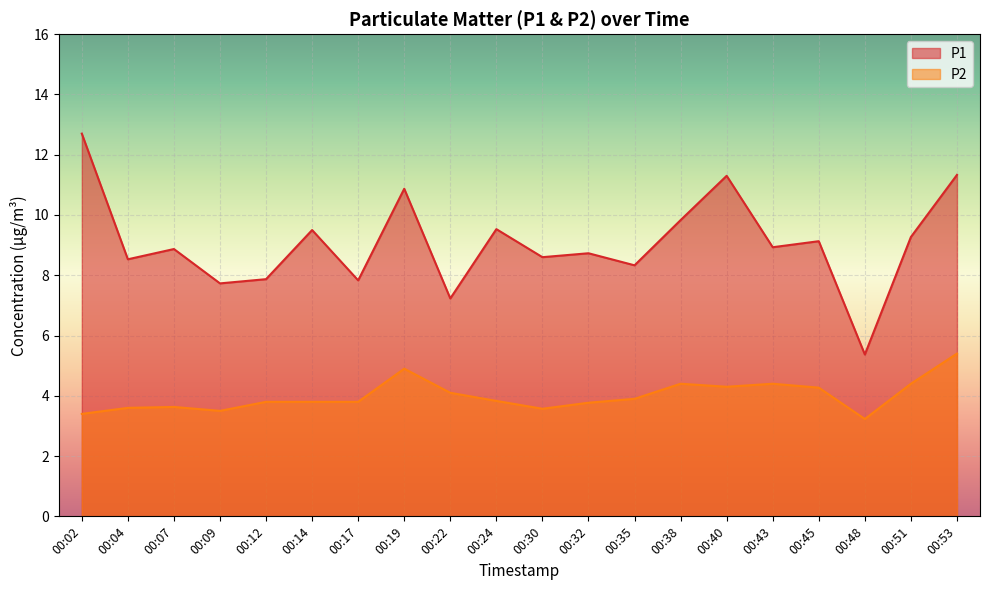

Between 00:24 and 00:19, which is larger?

00:19